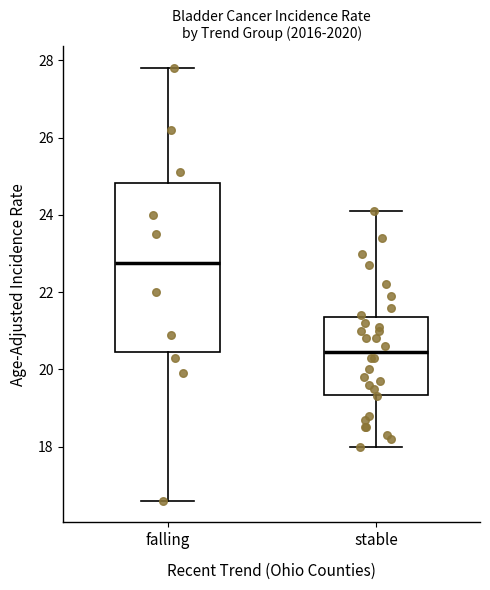

Comparing the boxes themselves (not the whiskers), which one is the tallest?

falling